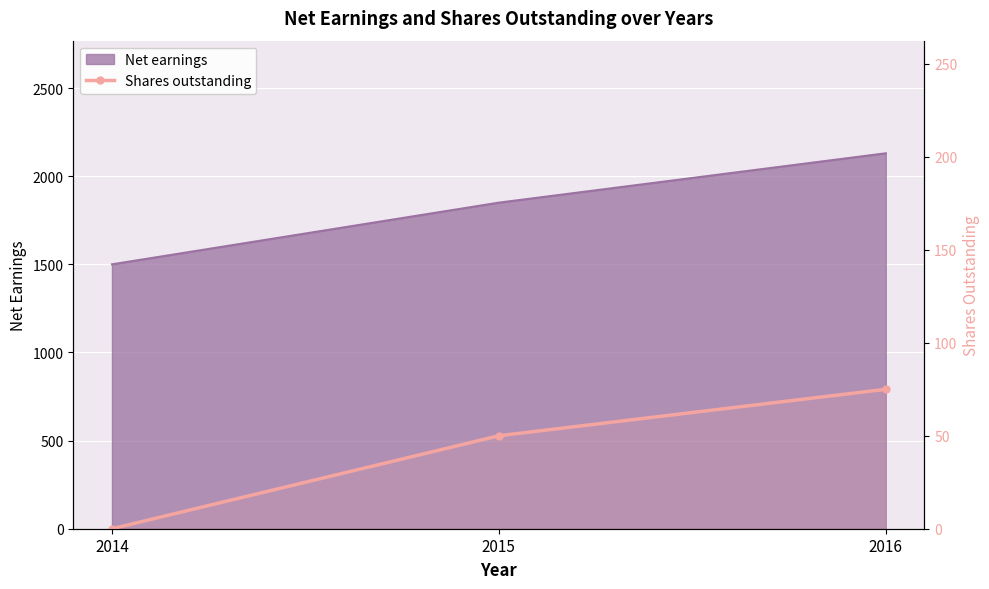

Count the values in the range 0 to 75.

3